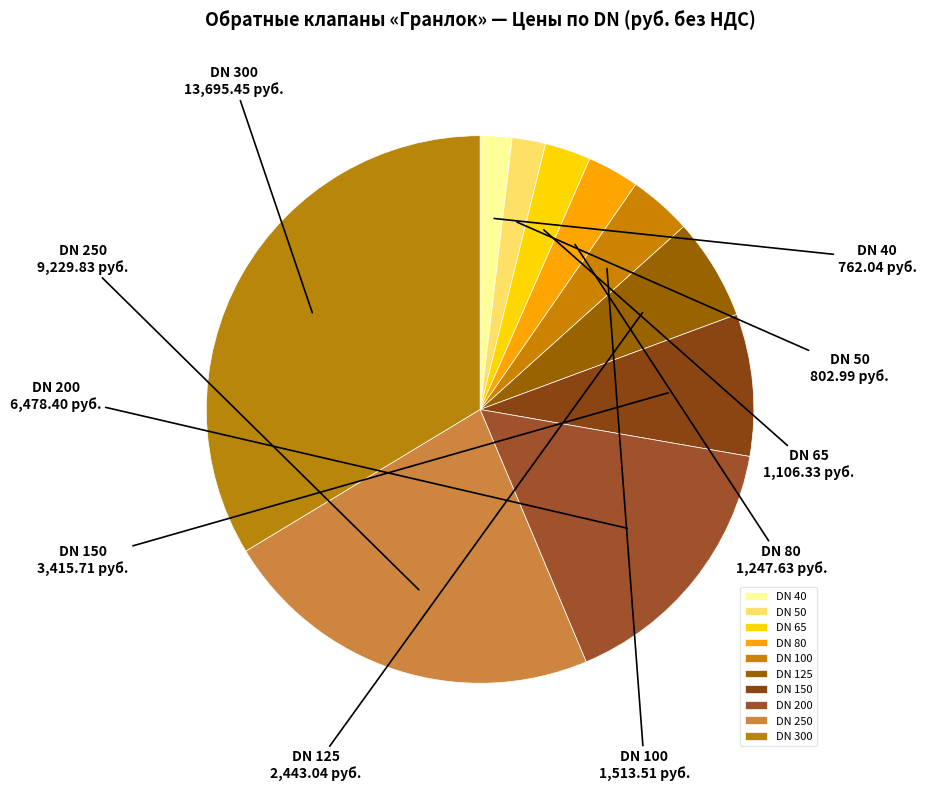

How many slices are in this pie chart?

10